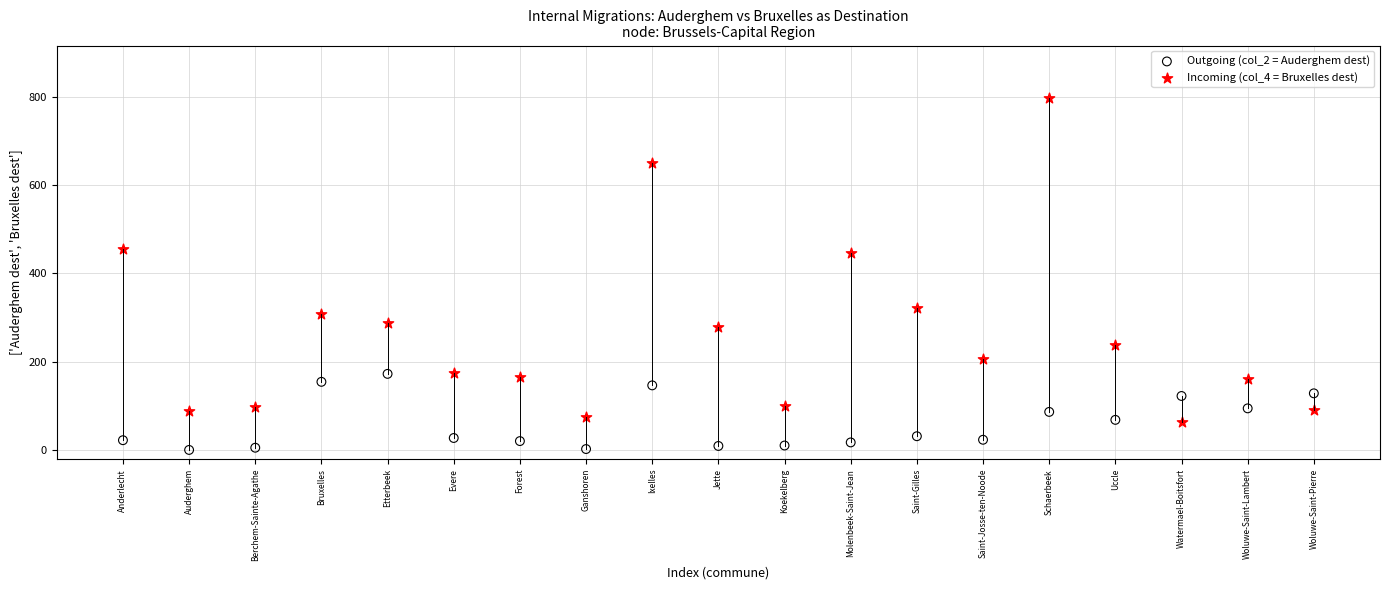

Across all data points, what is the range of Y values (max minus min)?

795